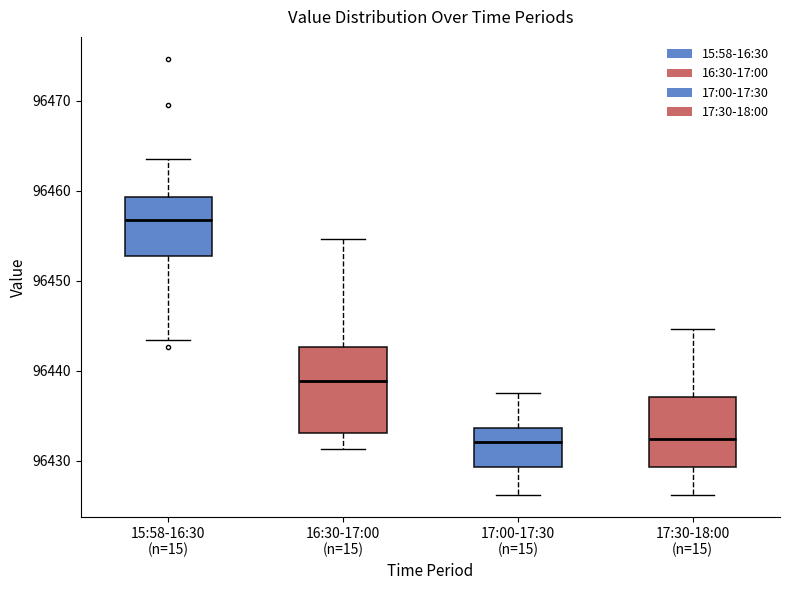

Reading left to right, transcribe this box plot: for each box, give where its median line is, the range the box spans, and where its two whiskers end, as read against the y-axis. The values are not printed on the chart, so give them approximately, as read against the axis.

15:58-16:30 (n=15): median 96457, box 96453 to 96459, whiskers 96443 to 96464
16:30-17:00 (n=15): median 96439, box 96433 to 96443, whiskers 96431 to 96455
17:00-17:30 (n=15): median 96432, box 96429 to 96434, whiskers 96426 to 96438
17:30-18:00 (n=15): median 96432, box 96429 to 96437, whiskers 96426 to 96445